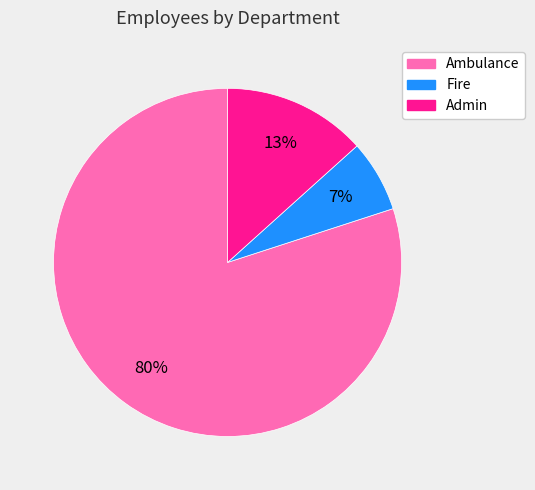

How many slices are in this pie chart?

3